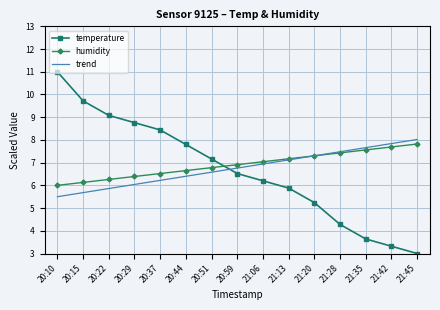

Reading right to left, extract all data points from this chart.

temperature: 21:45=3.0	21:42=3.3	21:35=3.6	21:28=4.3	21:20=5.2	21:13=5.9	21:06=6.2	20:59=6.5	20:51=7.2	20:44=7.8	20:37=8.4	20:29=8.8	20:22=9.1	20:15=9.7	20:10=11.0
humidity: 21:45=7.8	21:42=7.7	21:35=7.6	21:28=7.4	21:20=7.3	21:13=7.2	21:06=7.0	20:59=6.9	20:51=6.8	20:44=6.7	20:37=6.5	20:29=6.4	20:22=6.3	20:15=6.1	20:10=6.0
trend: 21:45=8.0	21:42=7.8	21:35=7.7	21:28=7.5	21:20=7.3	21:13=7.1	21:06=6.9	20:59=6.8	20:51=6.6	20:44=6.4	20:37=6.2	20:29=6.0	20:22=5.9	20:15=5.7	20:10=5.5